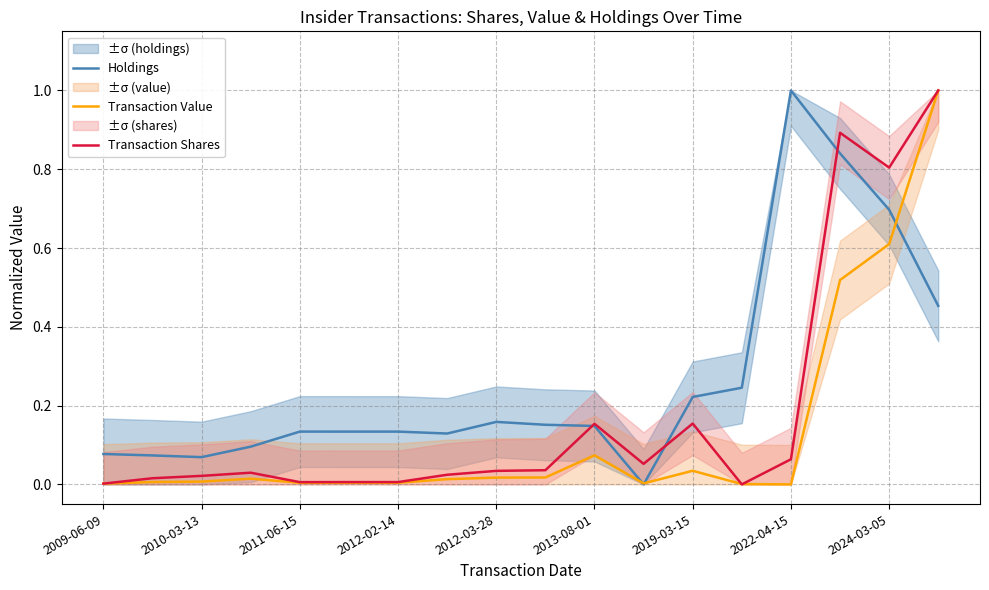

True or false: Holdings has more than 1 points higher than both neighbors.

True